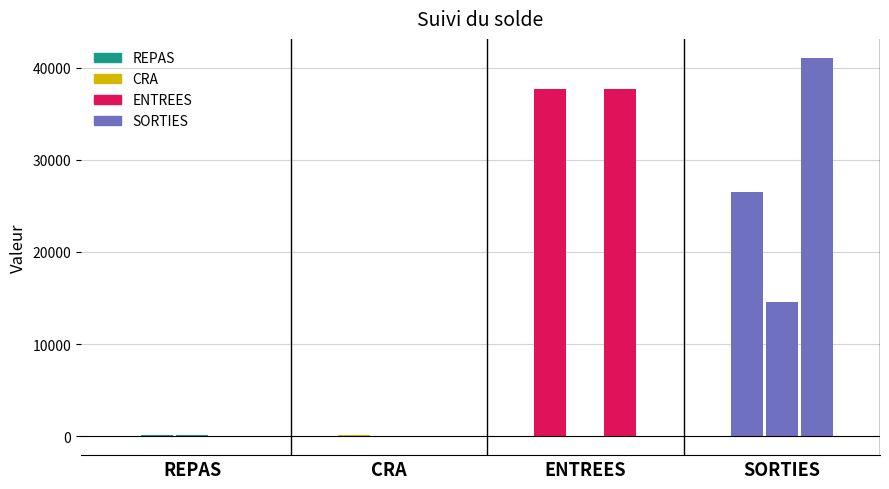

Does the chart contain stacked bars?

No